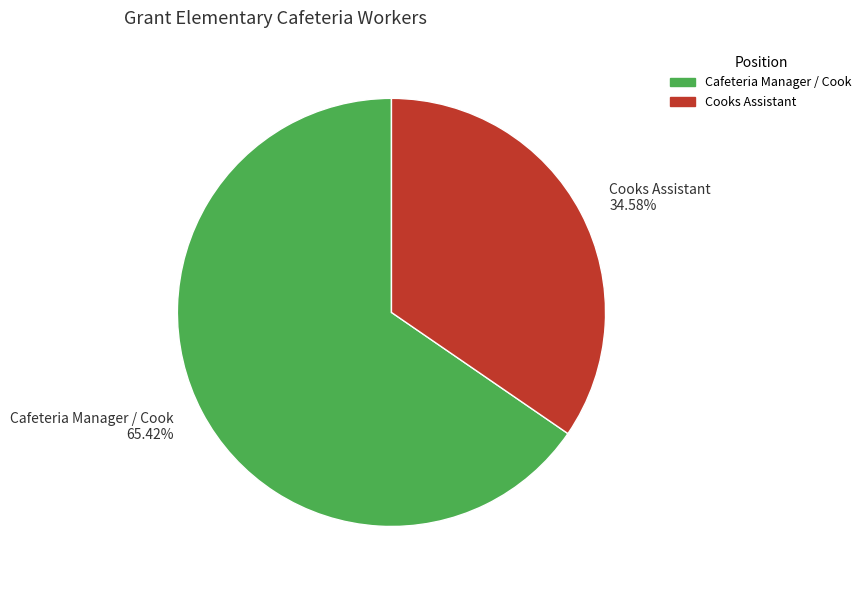

What percentage is the Cafeteria Manager / Cook slice, to the nearest percent?

65%